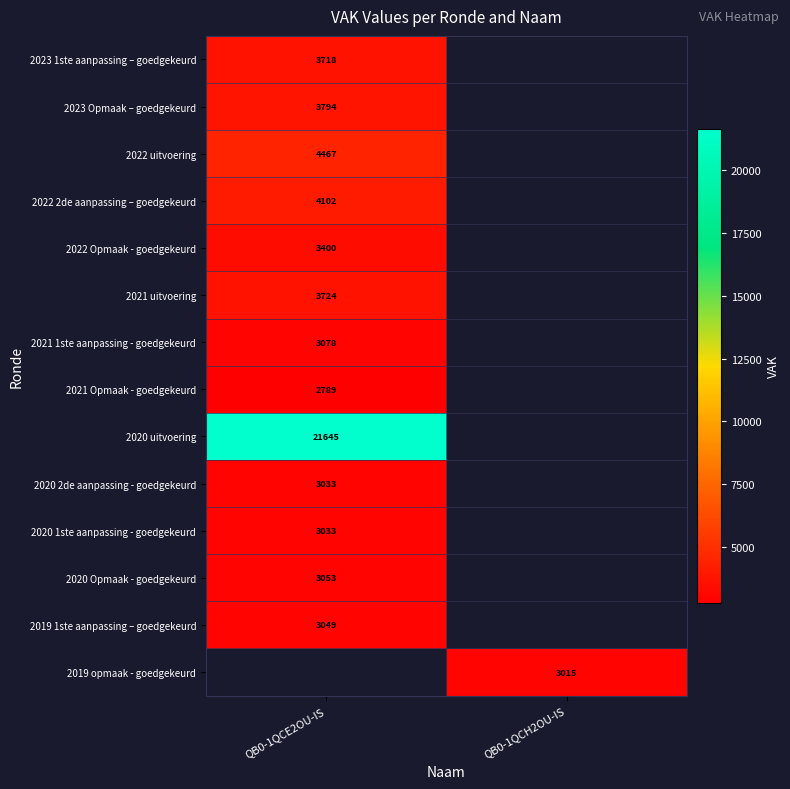

The value of 2019 opmaak - goedgekeurd at QB0-1QCH2OU-IS is 3015. True or false?

True